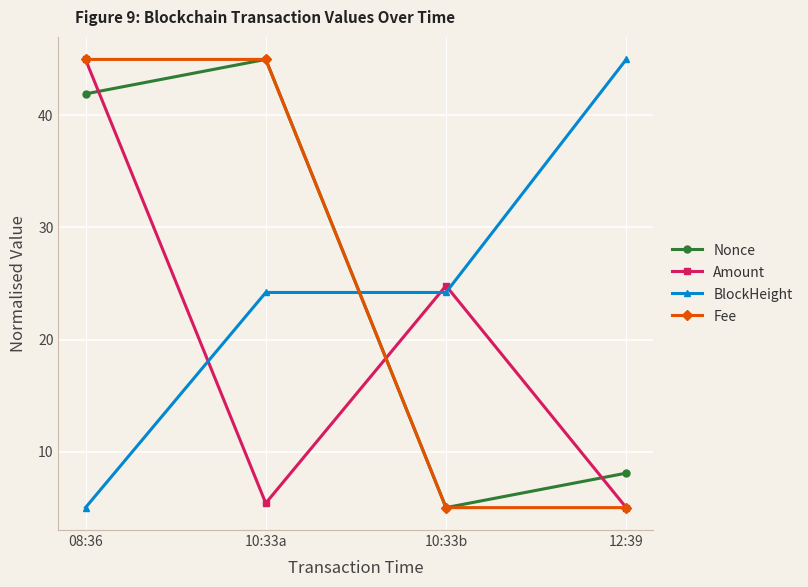

Count the number of categories in the chart.

4